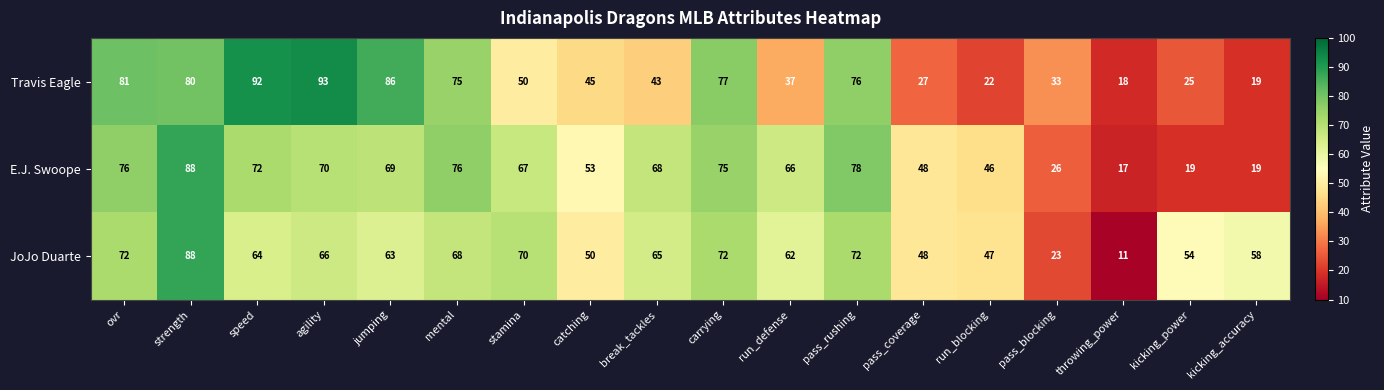

What is the sum of the E.J. Swoope values at carrying and run_blocking?

121